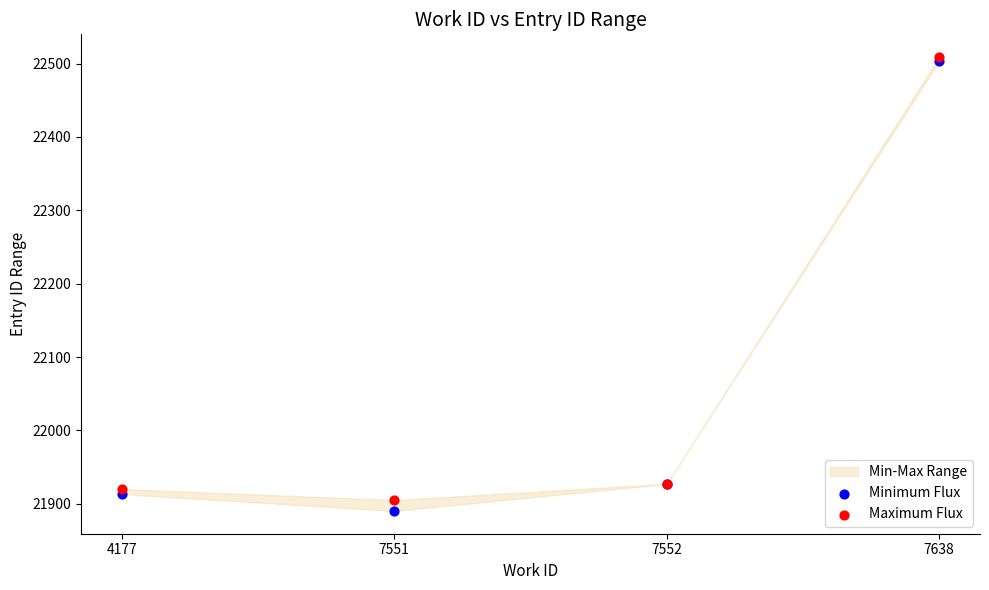

Which series contains the lowest Y value?

Minimum Flux